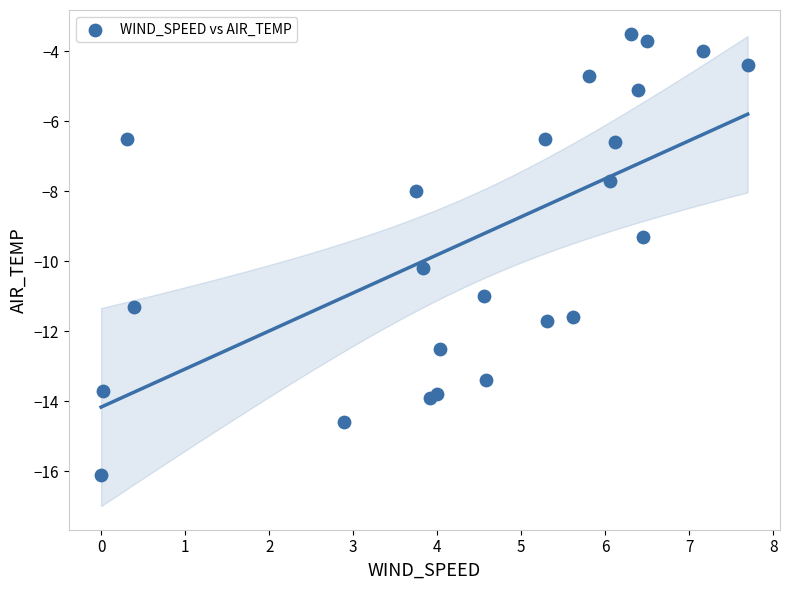

What Y value in the scatter plot is closest to -9?

-9.3